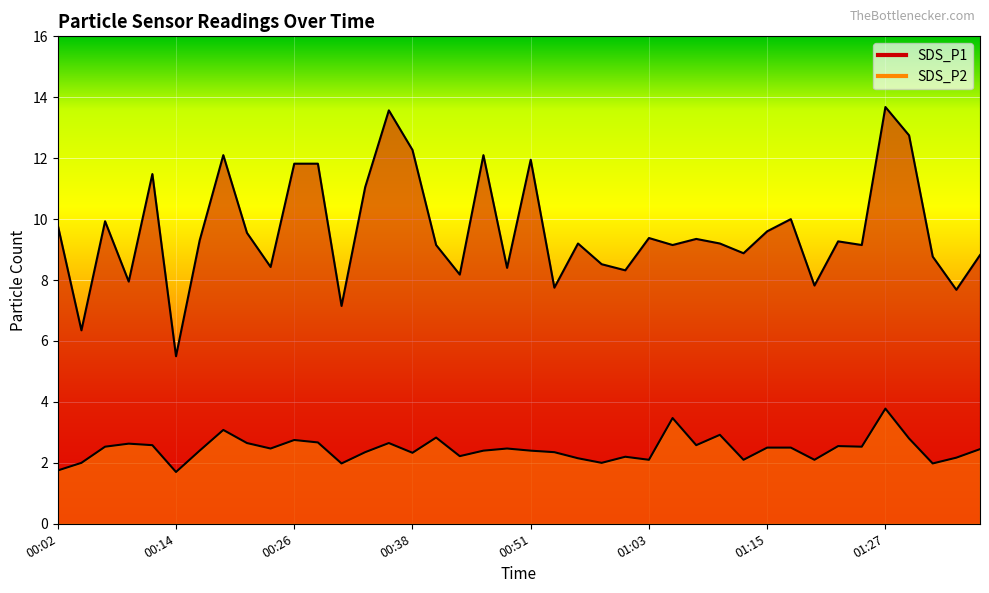

True or false: SDS_P1 and SDS_P2 cross at least once.

False